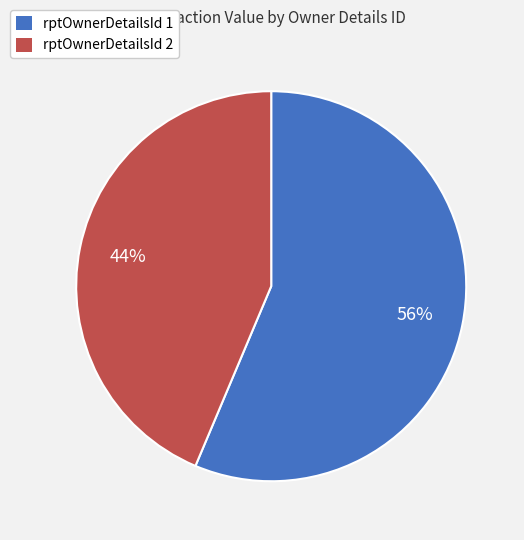

Does any single category account for the majority?

Yes